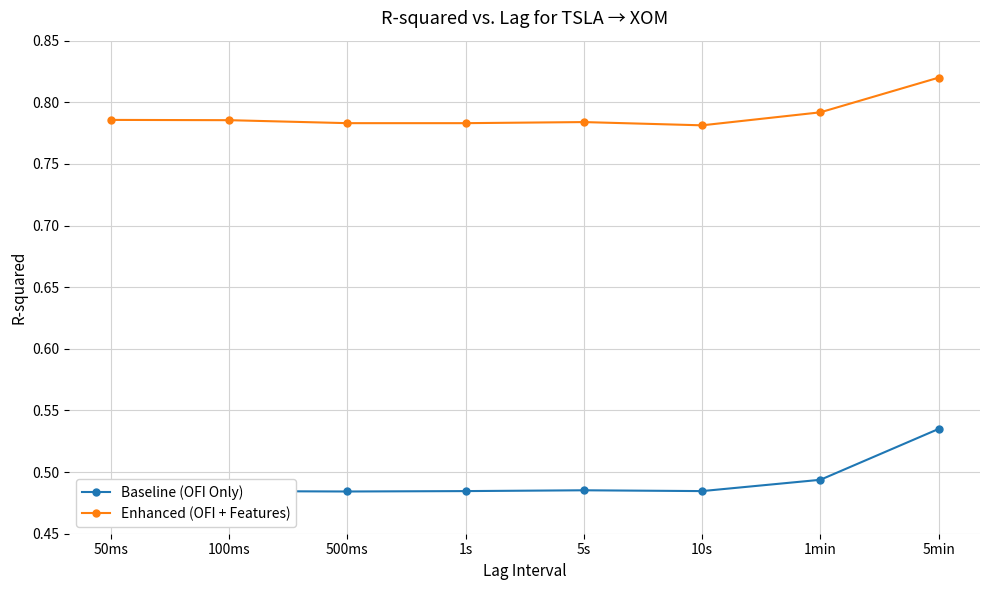

Which category has the highest value across all series?

5min